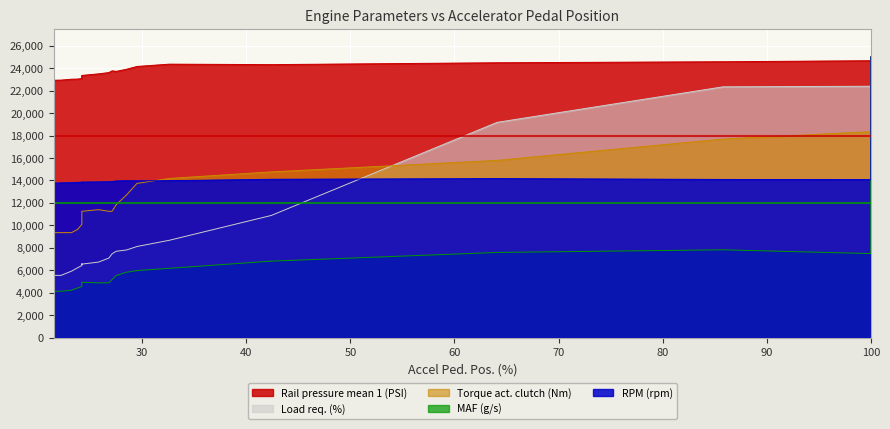

Which category has the lowest value in the RPM (rpm) series?

21.5